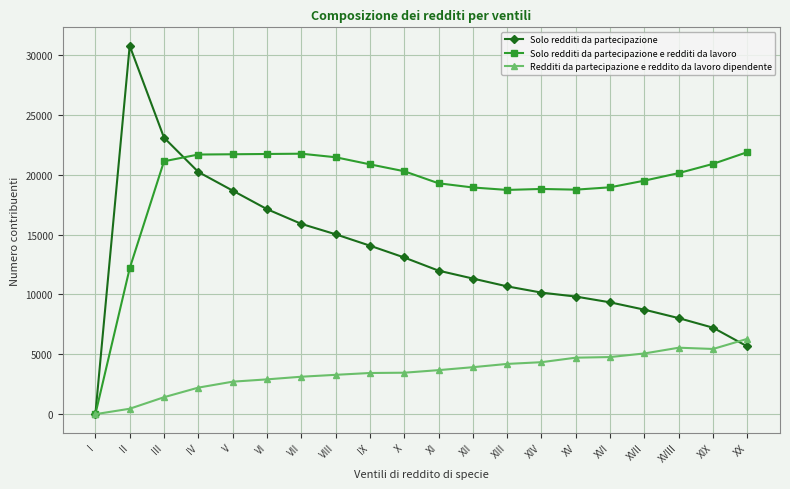

True or false: Redditi da partecipazione e reddito da lavoro dipendente has a value of 4886 at IX.

False